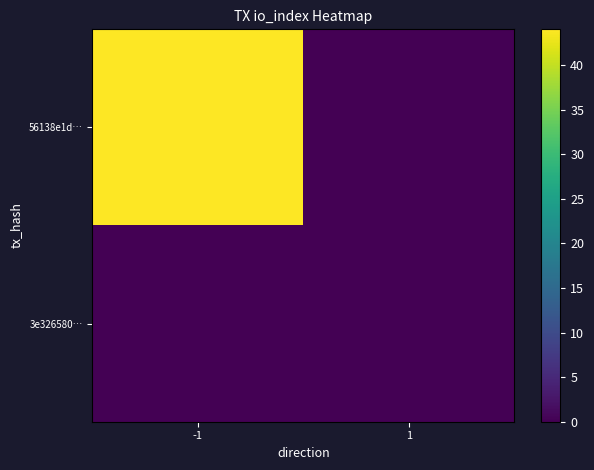

Reading right to left, transcribe all the data shown in this chart.

56138e1d…: 1=0	-1=44
3e326580…: 1=0	-1=0